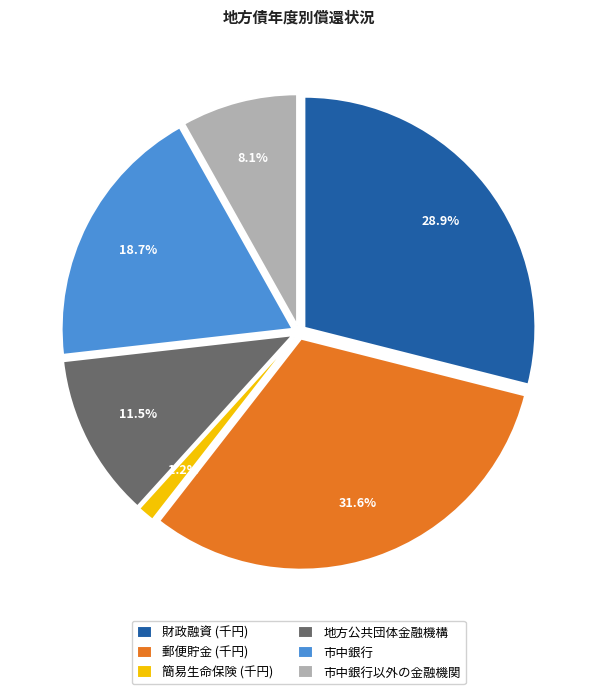

Which has a higher value, 市中銀行 or 市中銀行以外の金融機関?

市中銀行